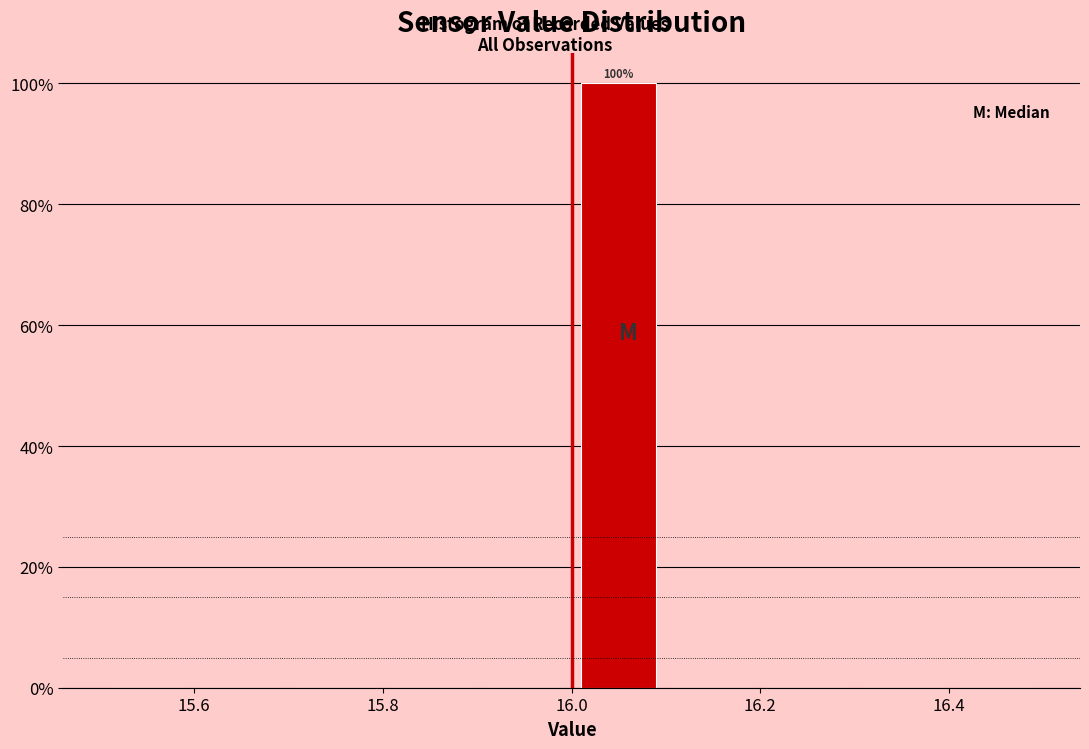

Over which range of the x-axis is the bar tallest?

16.0 to 16.1